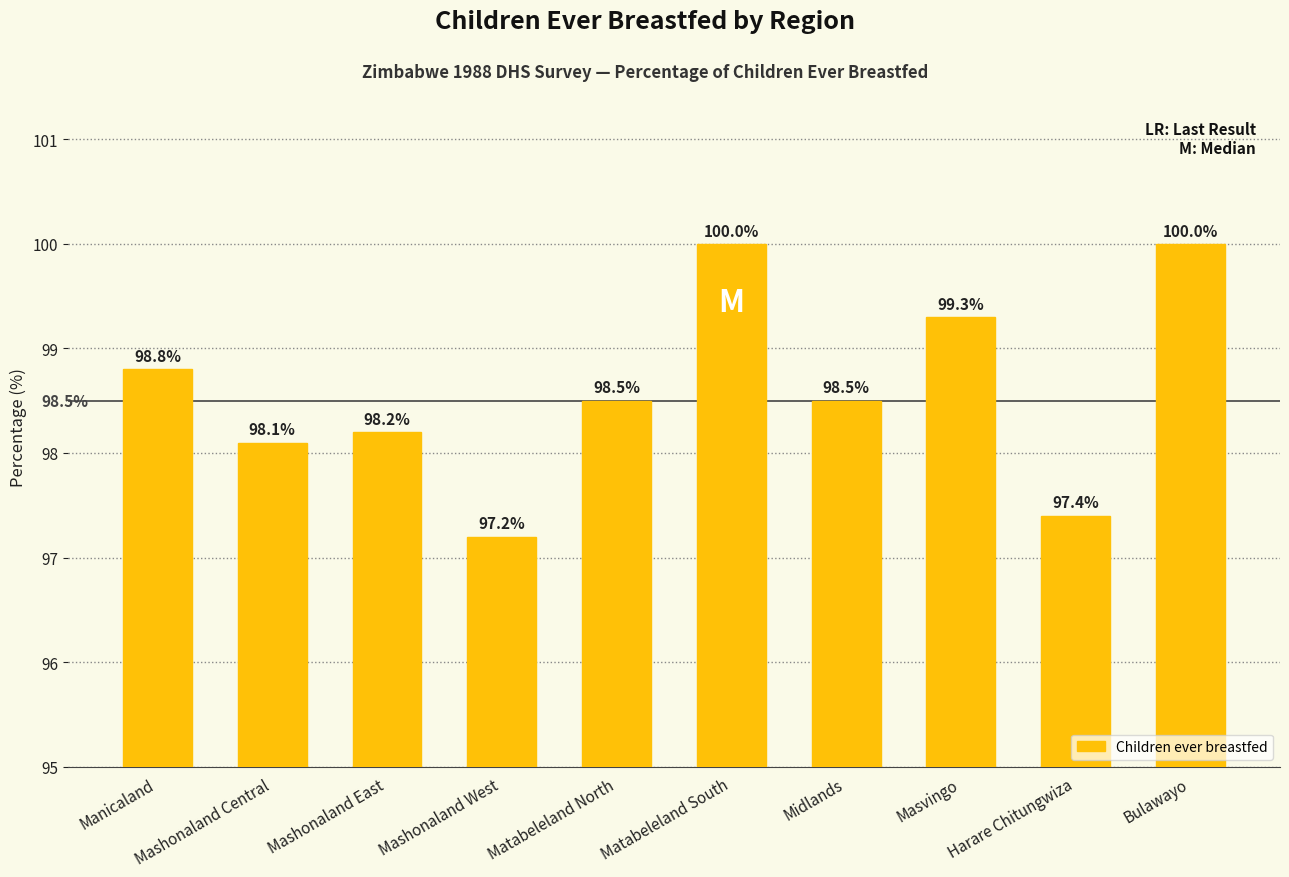

What is the difference between the second highest and minimum values?

2.8